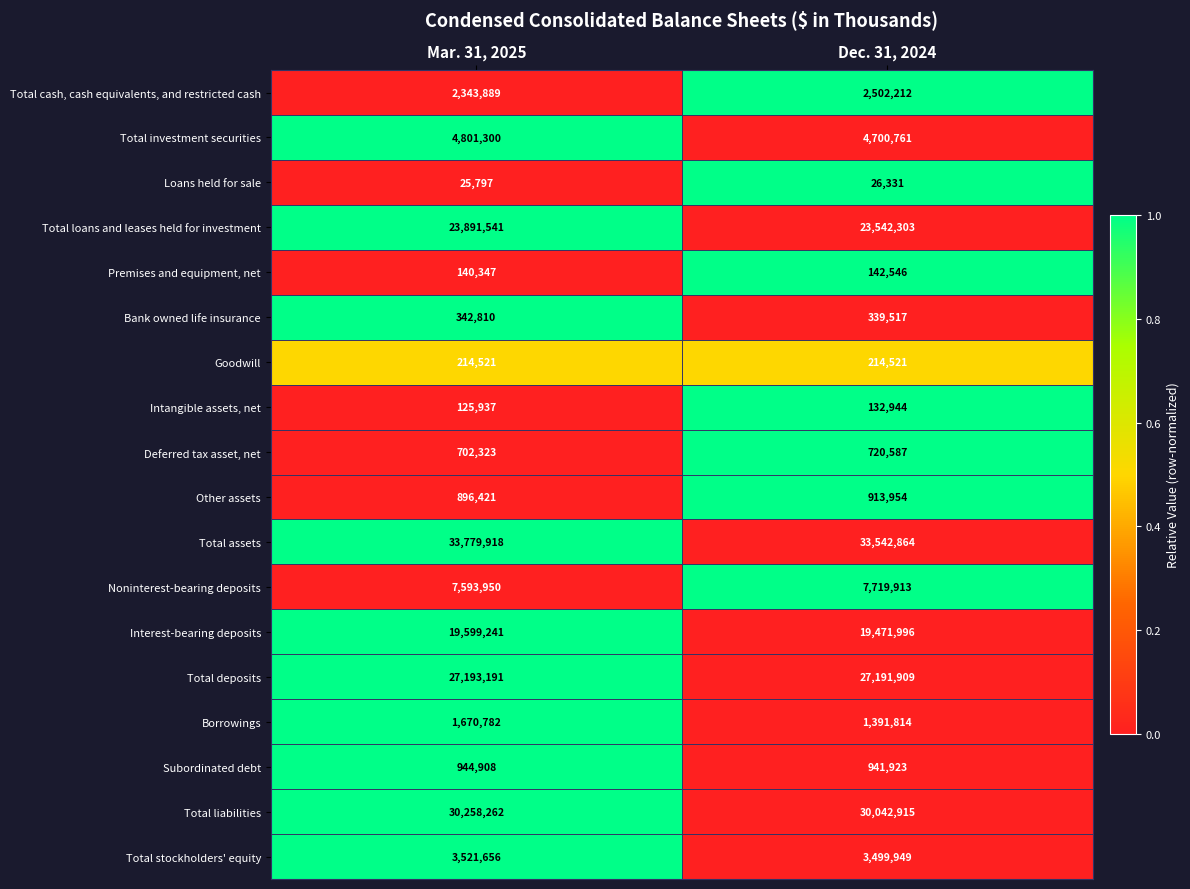

Rank the series at Mar. 31, 2025 from lowest to highest value.

Loans held for sale, Intangible assets, net, Premises and equipment, net, Goodwill, Bank owned life insurance, Deferred tax asset, net, Other assets, Subordinated debt, Borrowings, Total cash, cash equivalents, and restricted cash, Total stockholders' equity, Total investment securities, Noninterest-bearing deposits, Interest-bearing deposits, Total loans and leases held for investment, Total deposits, Total liabilities, Total assets